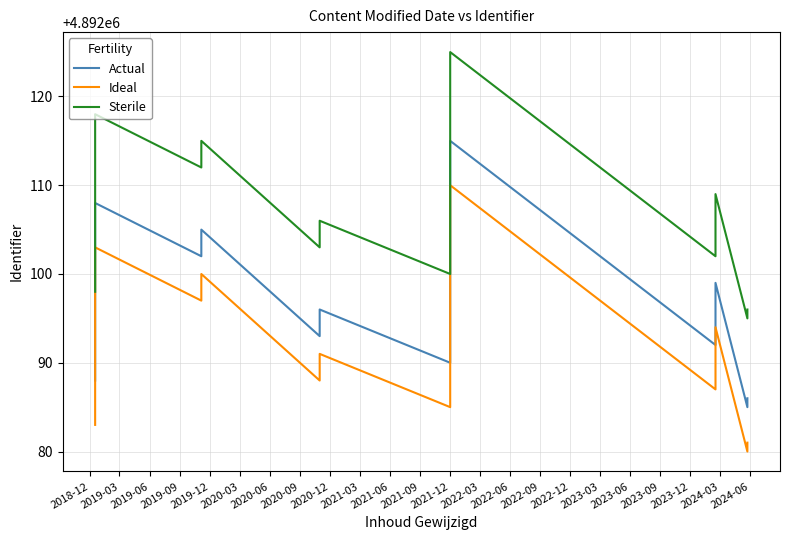

What is the difference between the maximum and minimum values in the Ideal series?

30